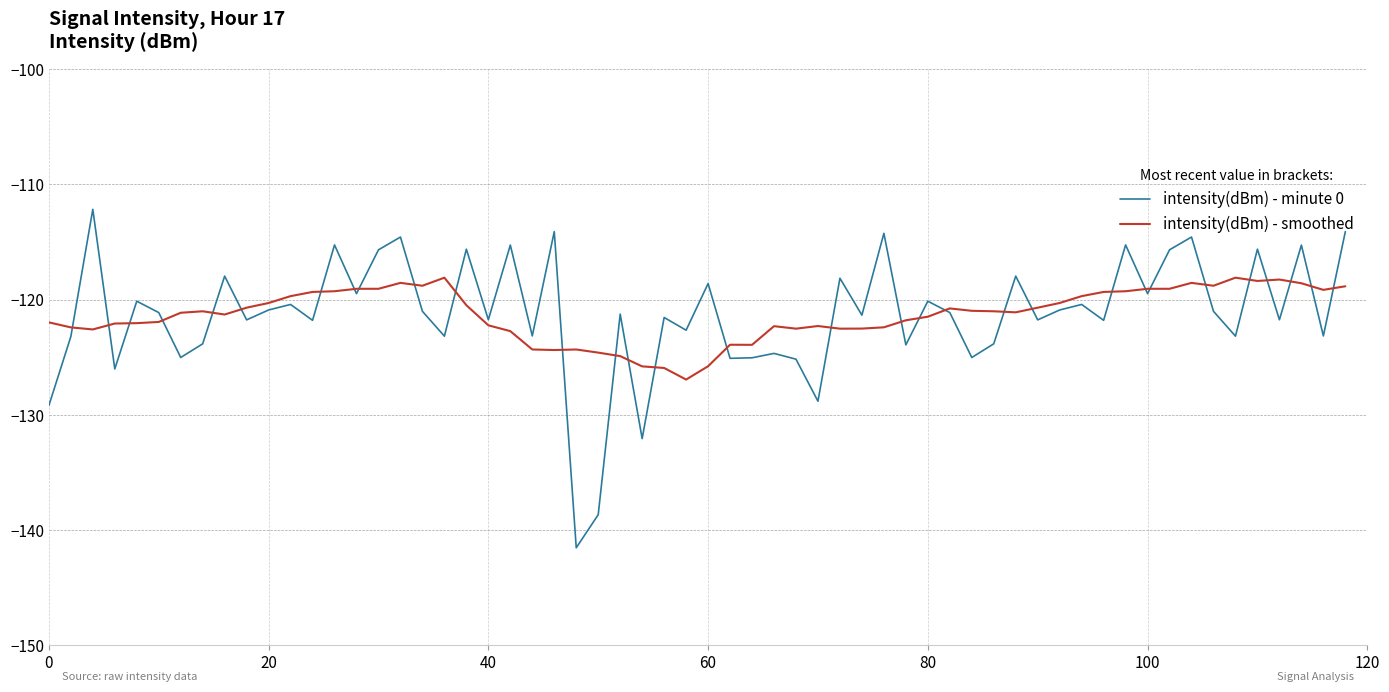

List the series in order of their peak value, highest first.

intensity(dBm) - minute 0, intensity(dBm) - smoothed